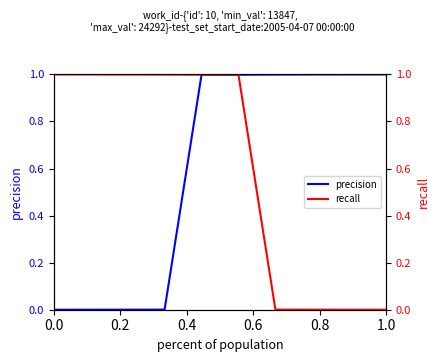

Which series has the largest total across all categories?

precision